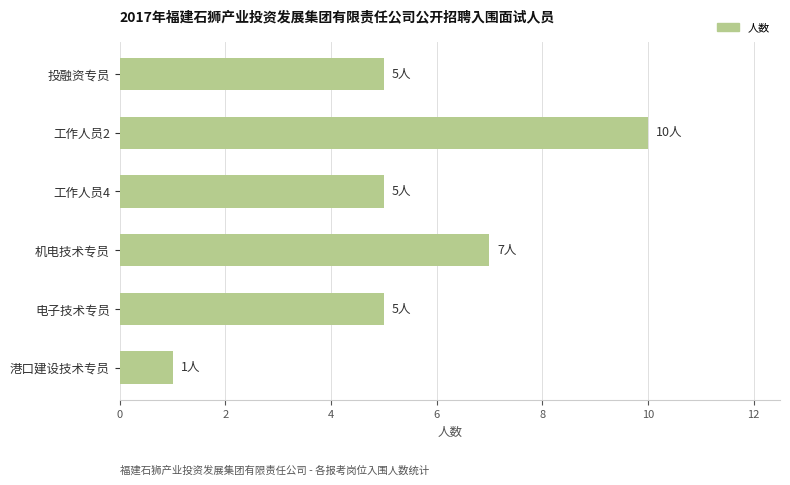

The value at 工作人员2 is 10. True or false?

True